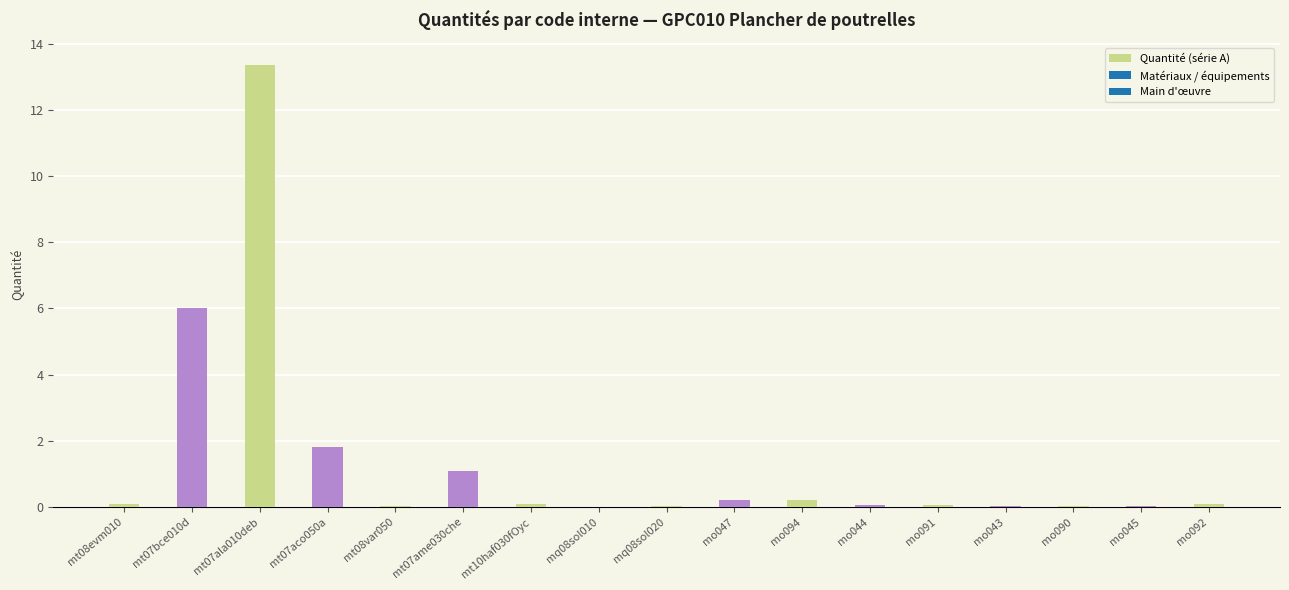

Is it true that the value at mt07ala010deb is 13.4?

True